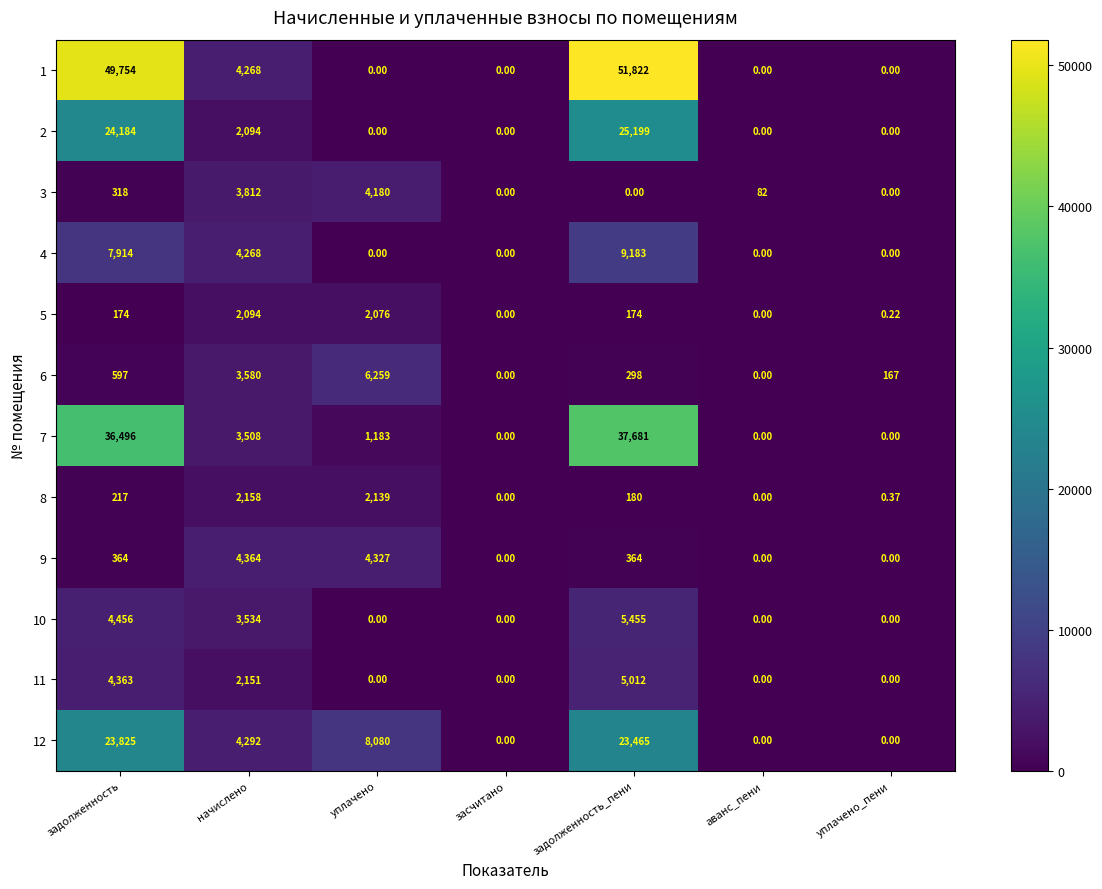

At which label does 8 first exceed 180?

задолженность